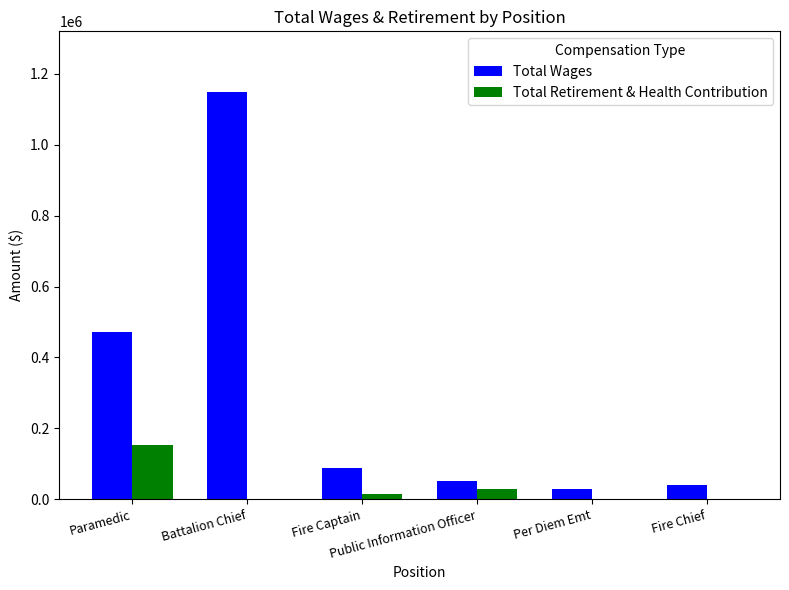

What is the spread (max minus min) of values at Per Diem Emt?

30074